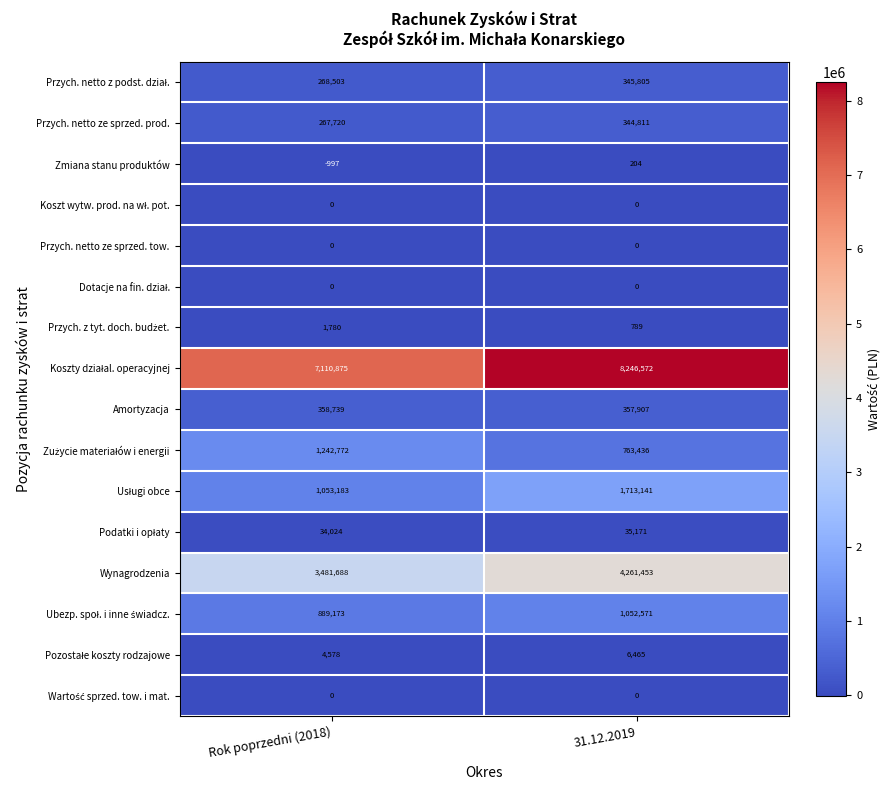

At how many categories does at least one series exceed 7154746?

1